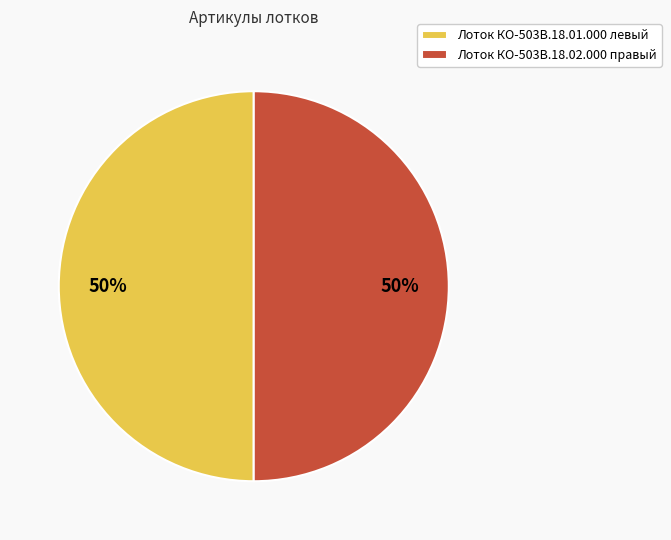

What percentage is the Лоток КО-503В.18.02.000 правый slice, to the nearest percent?

50%